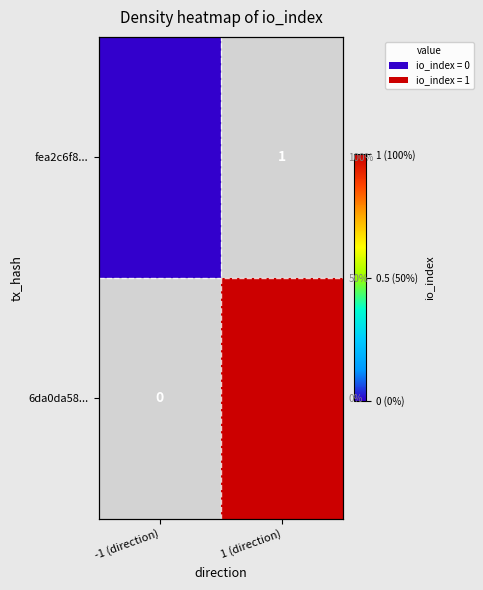

Which label corresponds to the largest value in the chart?

1 (direction)